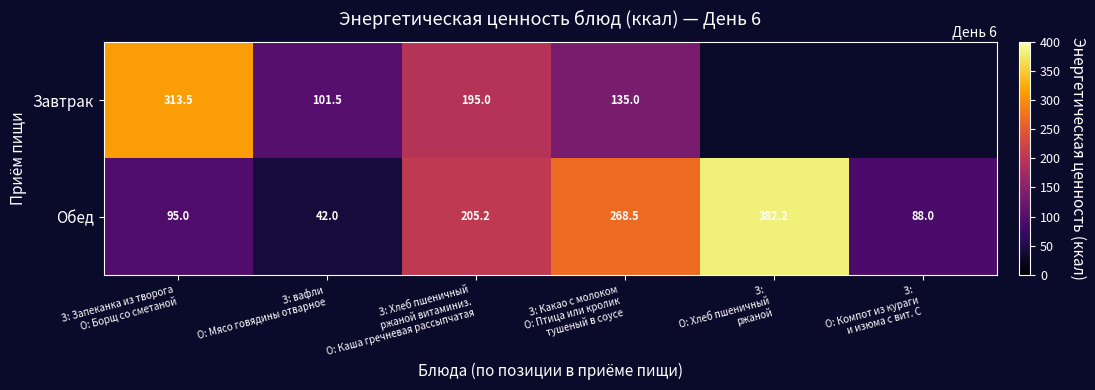

What is the lowest value of the Обед series?

42.0